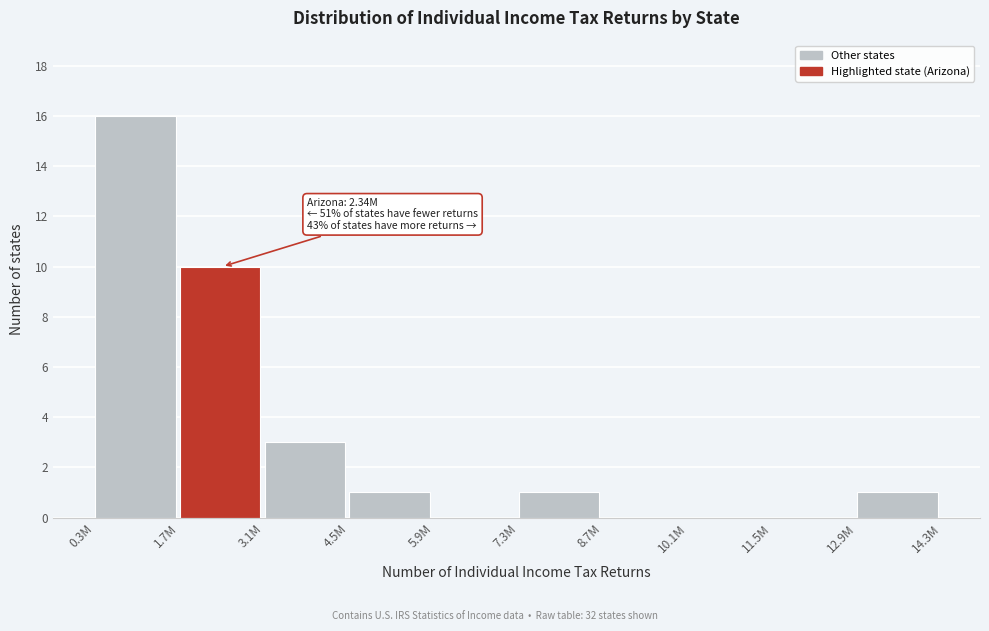

Reading right to left, list all the values displayed in this chart.

12.9M=1	11.5M=0	10.1M=0	8.7M=0	7.3M=1	5.9M=0	4.5M=1	3.1M=3	1.7M=10	0.3M=16